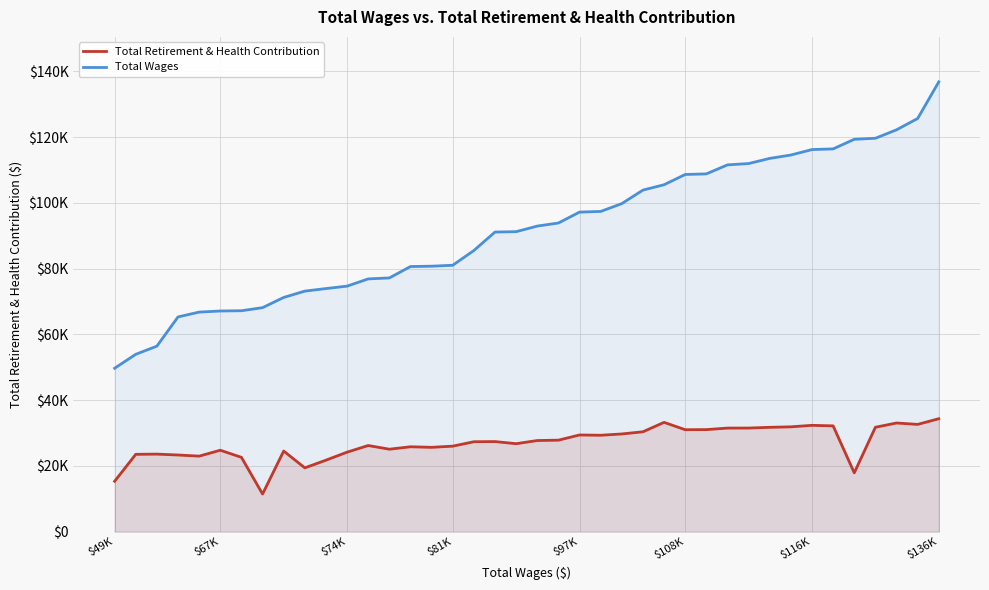

What is the sum of all Total Wages values?

3666935